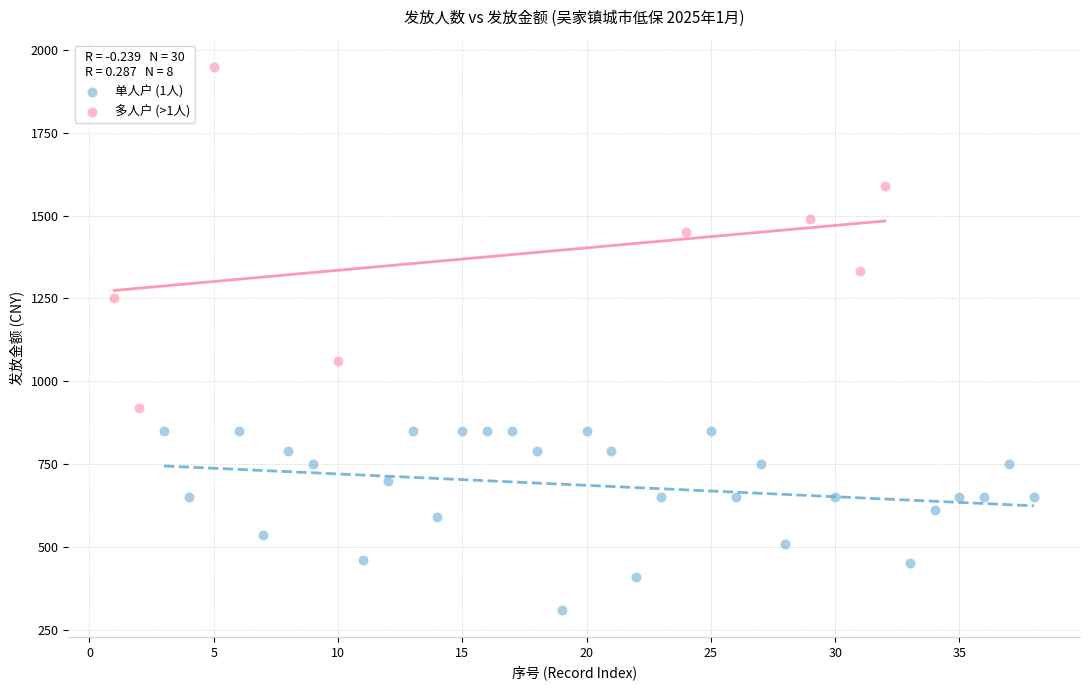

Which series reaches the maximum Y coordinate?

多人户 (>1人)